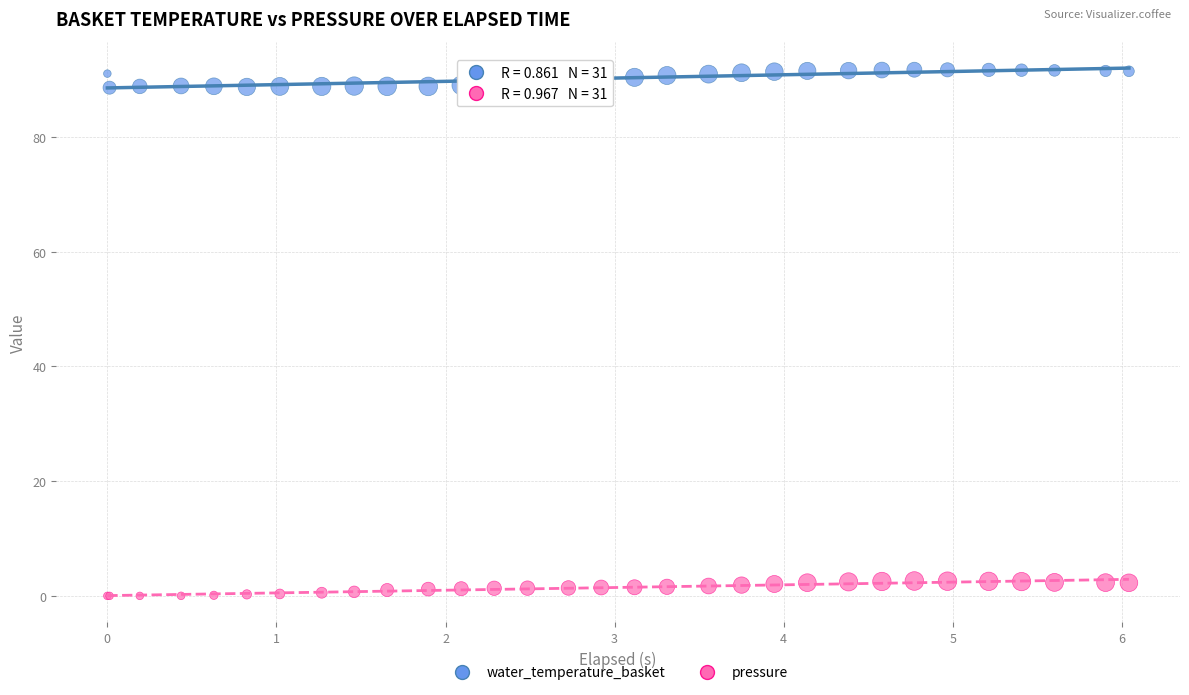

What are all the series names shown in the legend?

water_temperature_basket, pressure